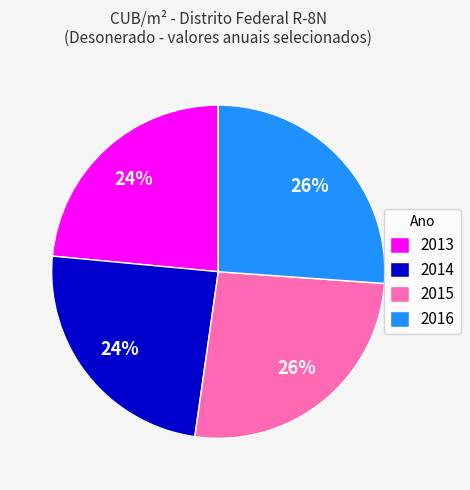

To the nearest percent, what is the average slice percentage?

25%